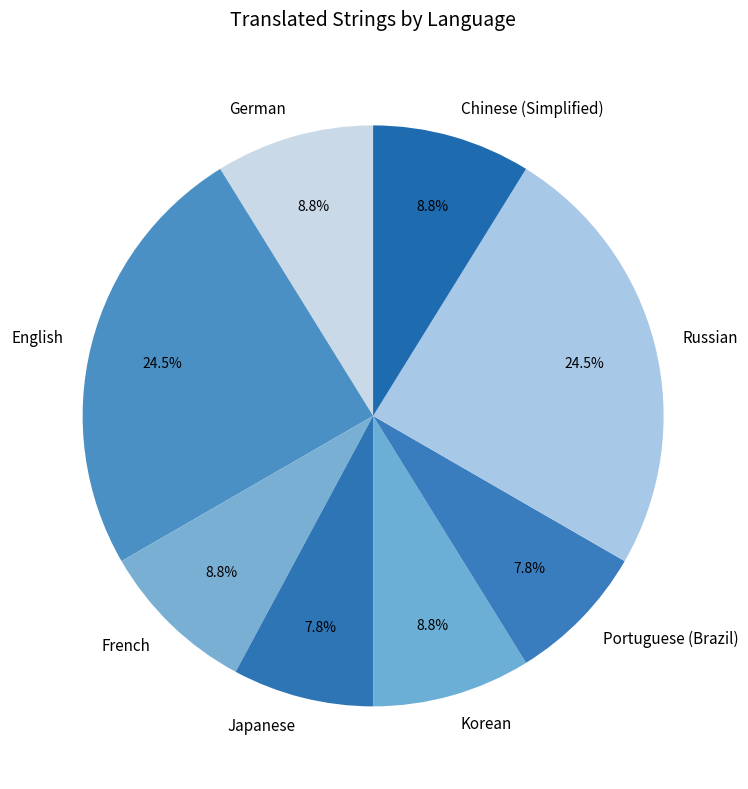

To the nearest percent, what is the combined percentage of Portuguese (Brazil) and German?

17%